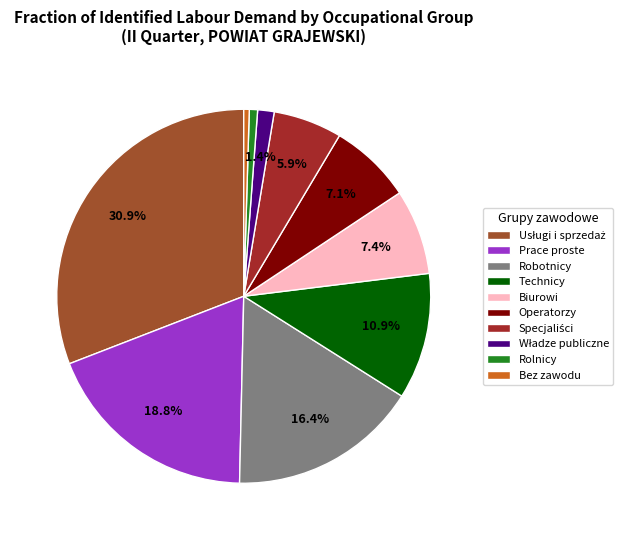

To the nearest percent, what is the average slice percentage?

10%